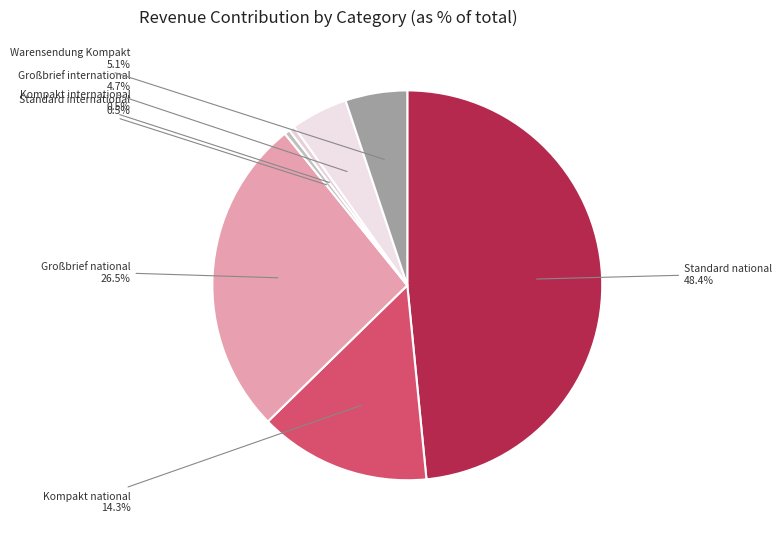

What is the largest slice in the pie chart?

Standard national